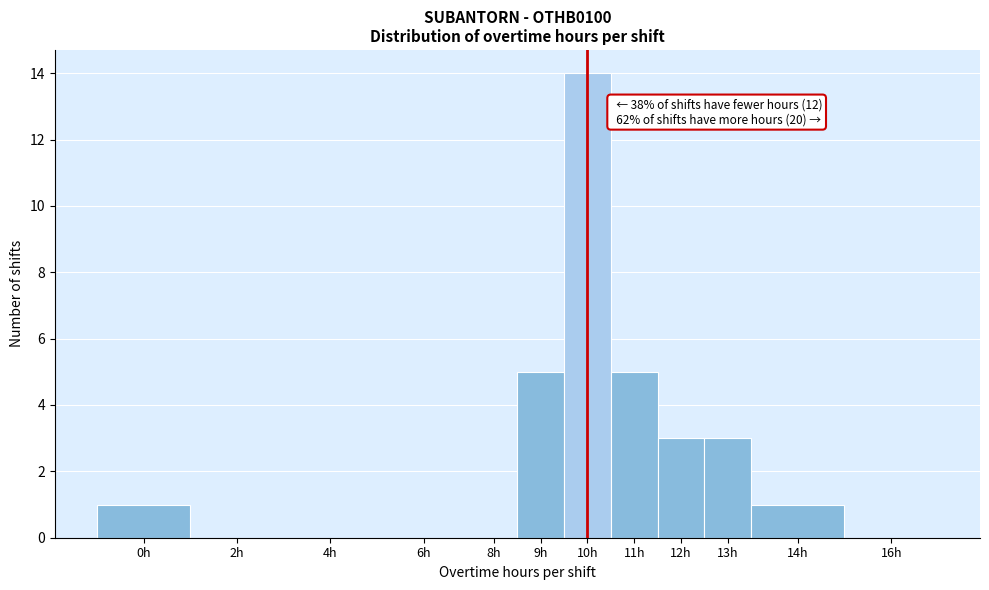

Reading right to left, list all the values displayed in this chart.

16h=0	14h=1	13h=3	12h=3	11h=5	10h=14	9h=5	8h=0	6h=0	4h=0	2h=0	0h=1